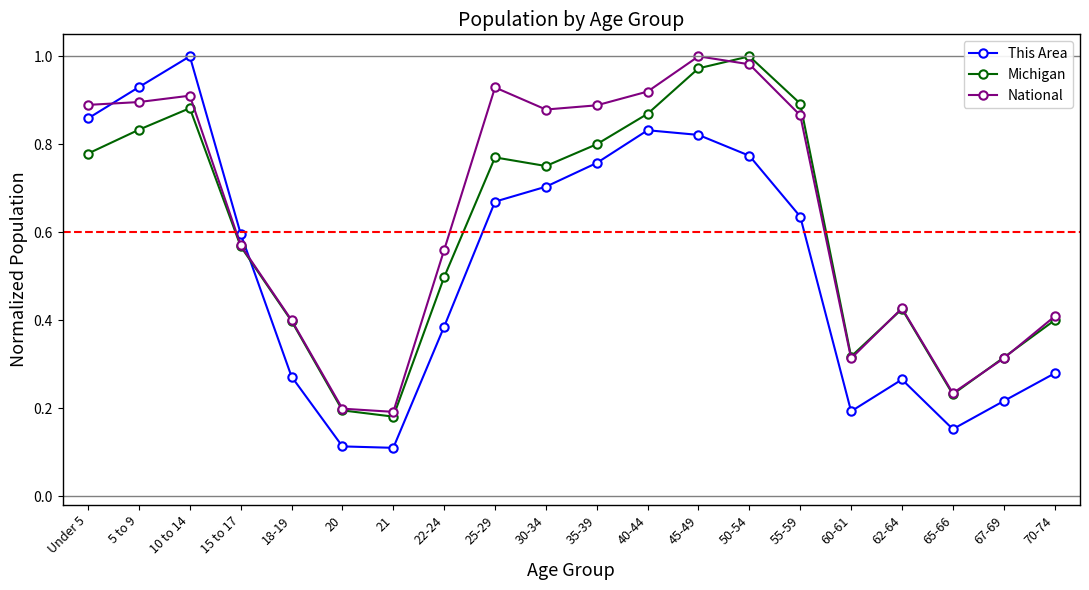

At which label does This Area reach its peak?

10 to 14